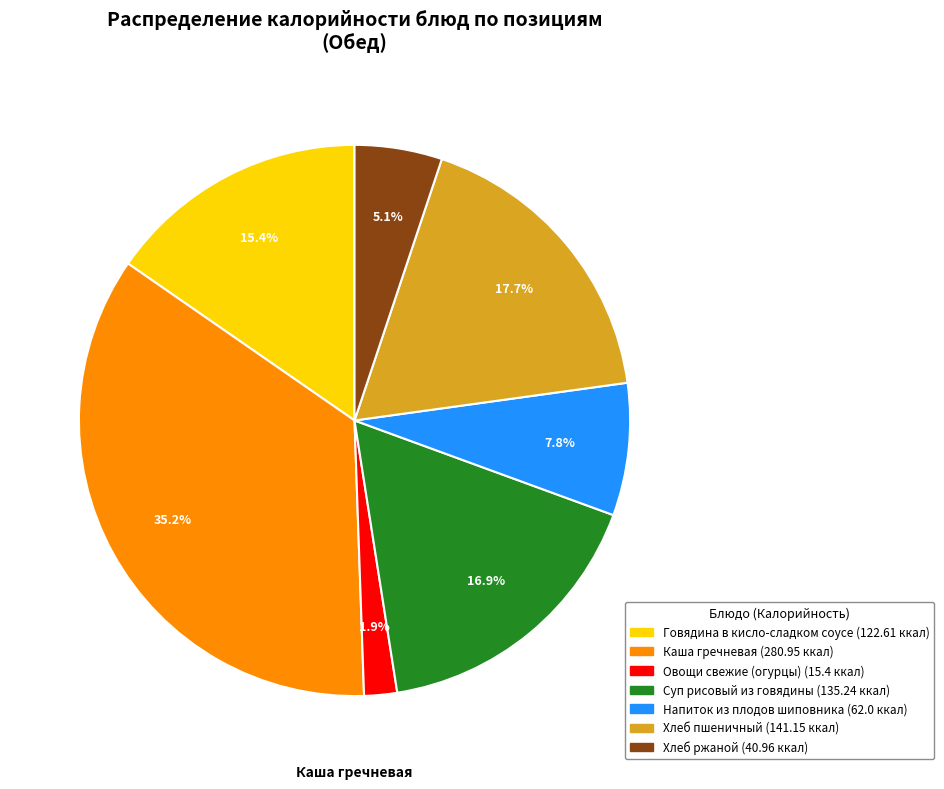

To the nearest percent, what percentage of the pie is Напиток из плодов шиповника?

8%